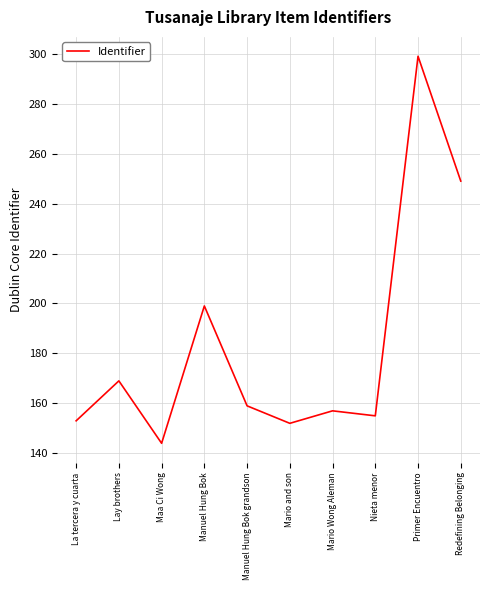

How many lines are shown in the chart?

1